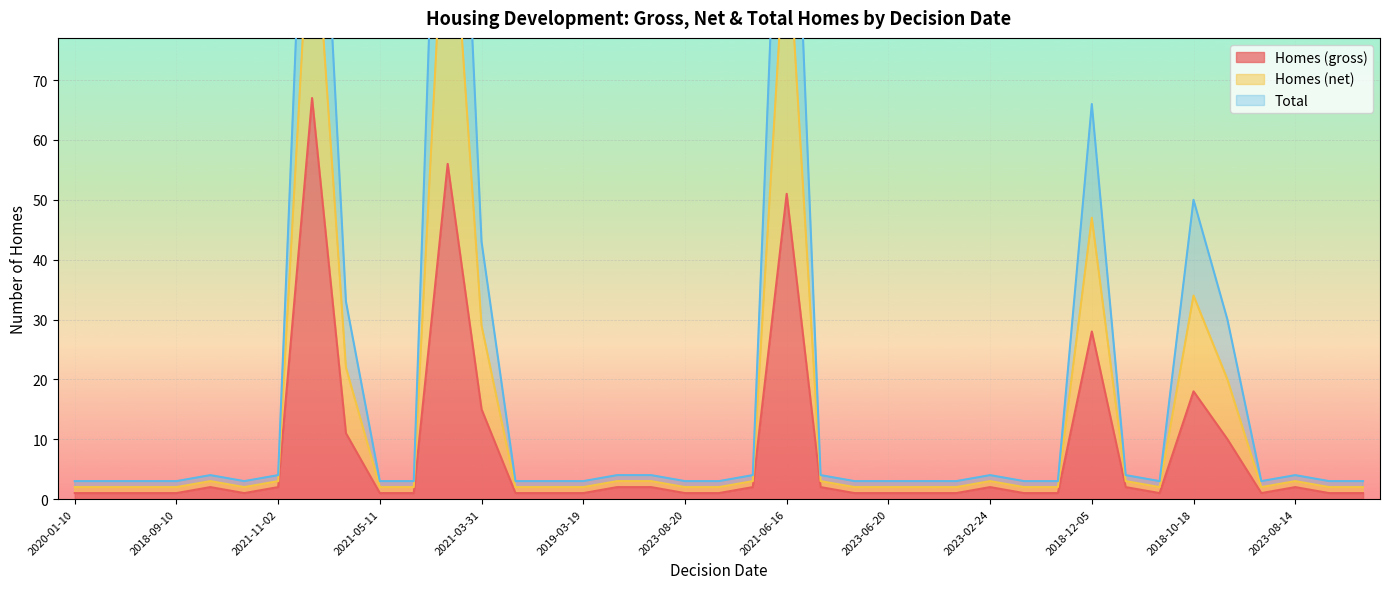

Is it true that Homes (gross) equals 1 at 2023-06-20?

True